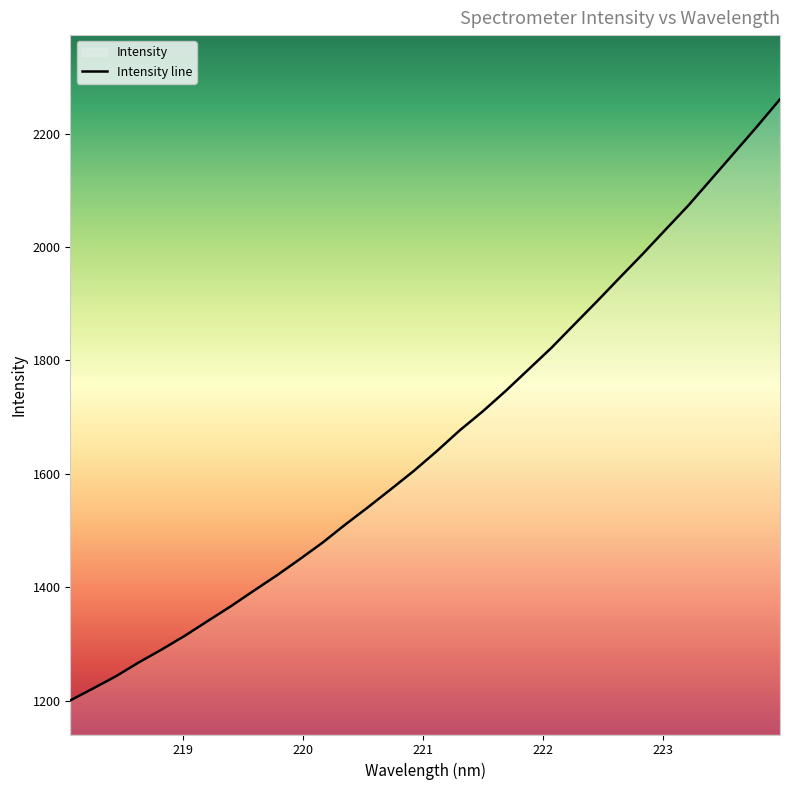

List the labels in order of value, largest first.

223.9802, 223.7895, 223.5987, 223.408, 223.2172, 223.0264, 222.8355, 222.6447, 222.4538, 222.263, 222.0721, 221.8812, 221.6902, 221.4993, 221.3083, 221.1174, 220.9264, 220.7354, 220.5444, 220.3533, 220.1623, 219.9712, 219.7801, 219.589, 219.3979, 219.2067, 219.0156, 218.8244, 218.6332, 218.442, 218.2508, 218.0596